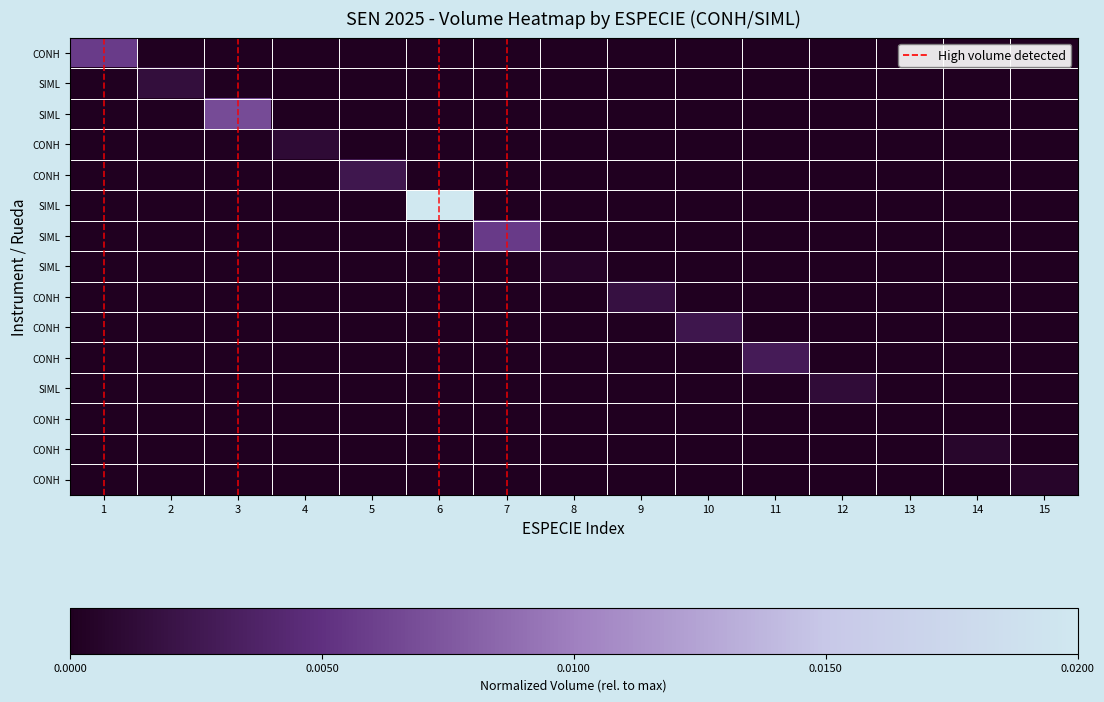

How many distinct data groups are displayed?

15